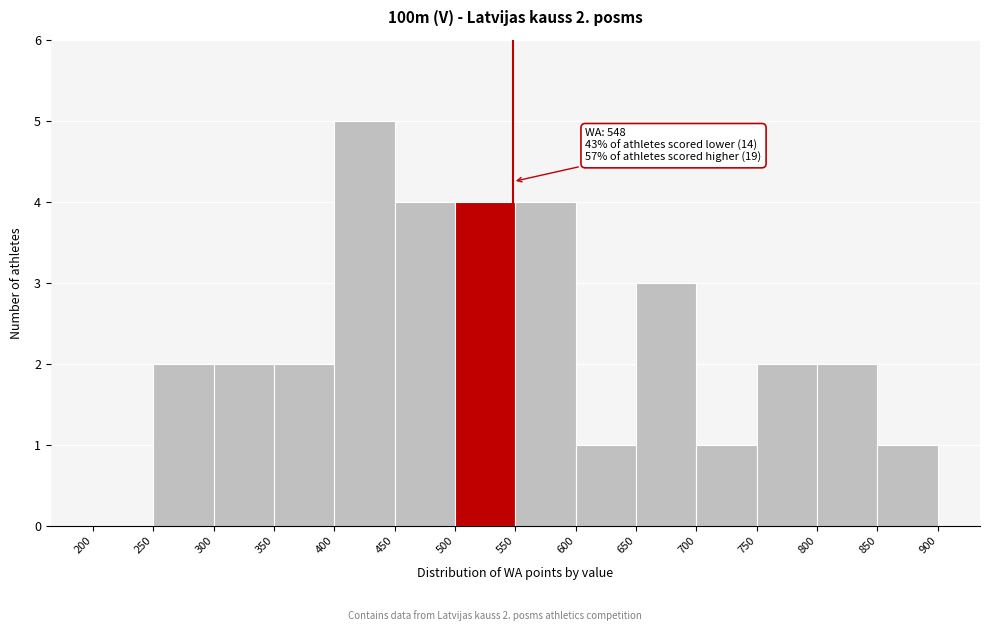

Over which range of the x-axis is the bar tallest?

400 to 450